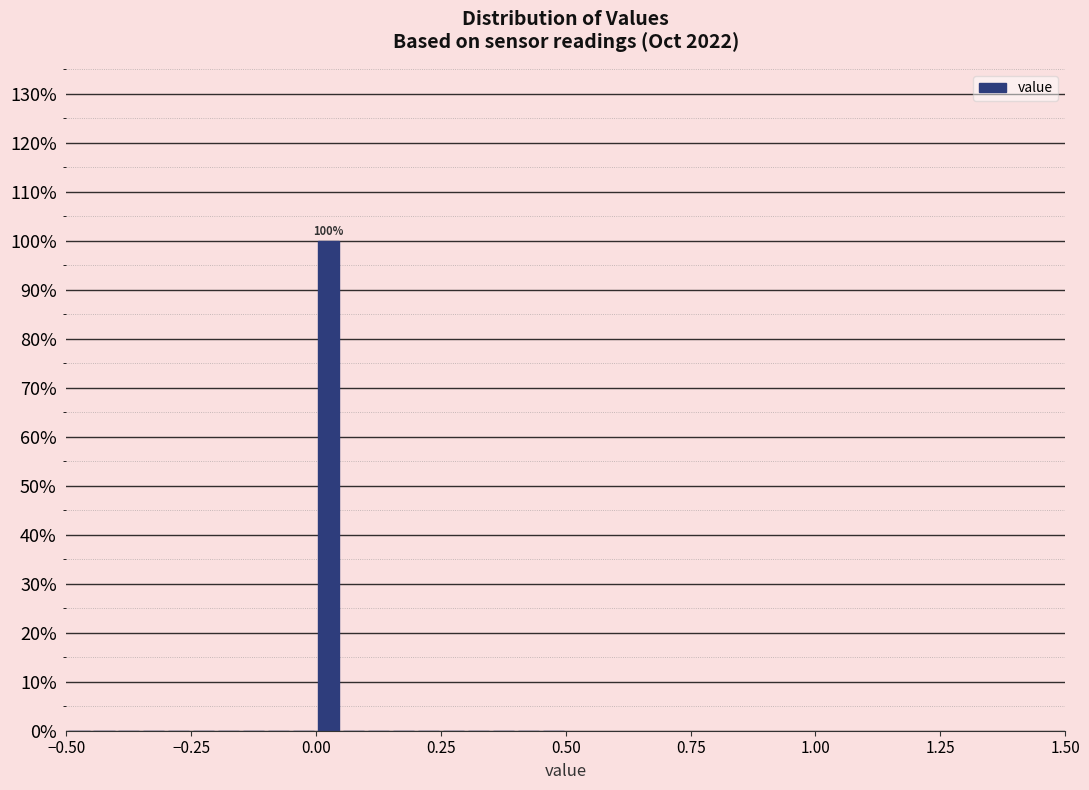

Read against the x-axis, roughly where is the centre of the tallest bar?

0.05